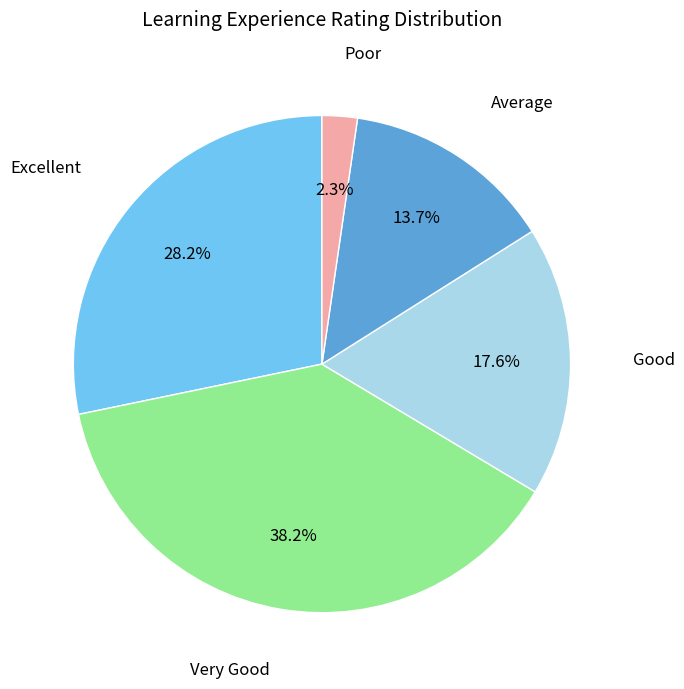

True or false: Excellent accounts for 41% of the total.

False